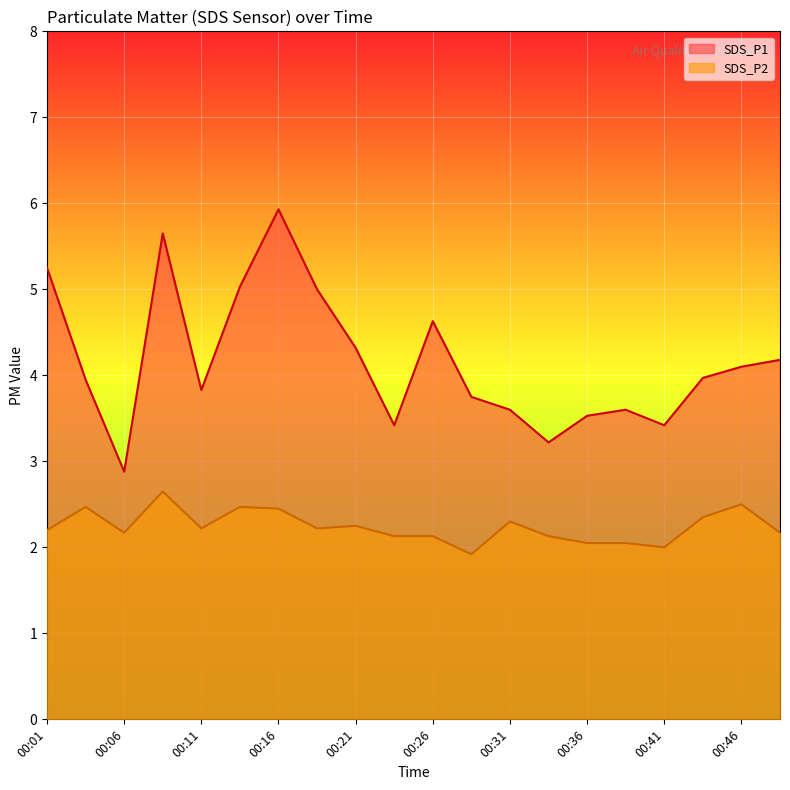

What is the difference between the second highest and second lowest values in the SDS_P2 series?

0.5